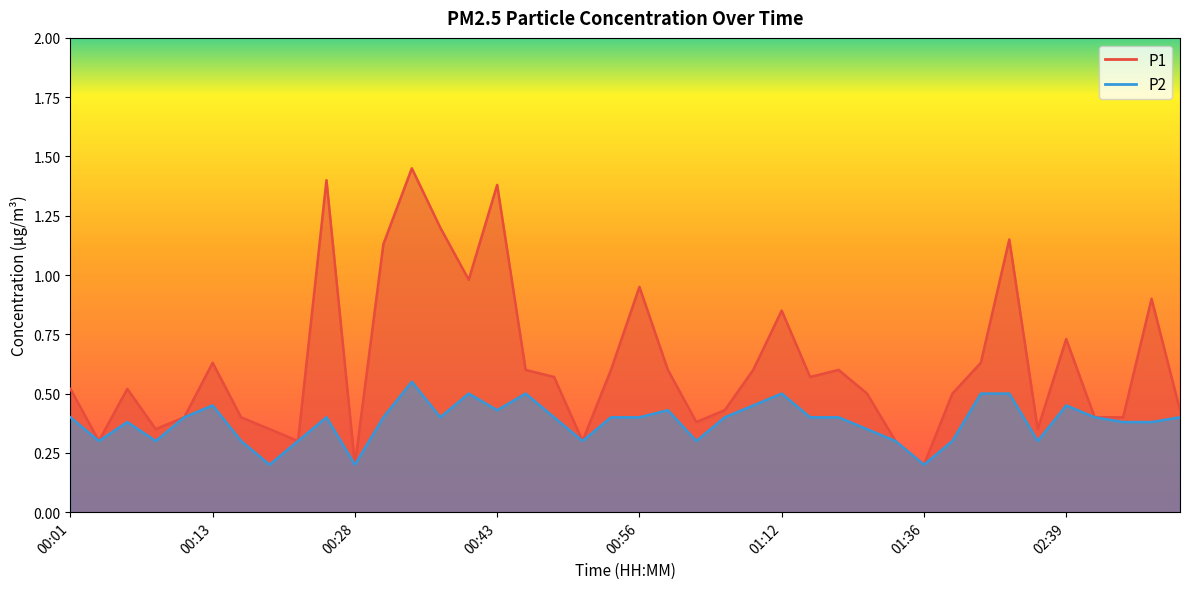

At how many categories does at least one series exceed 0?

40